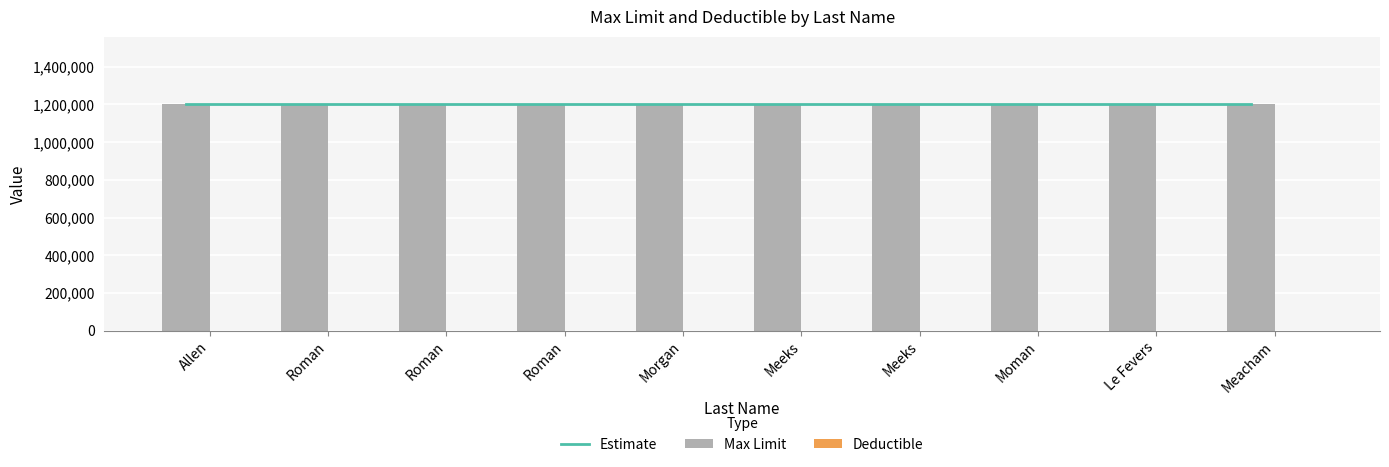

At which category is the sum across all series the highest?

Allen